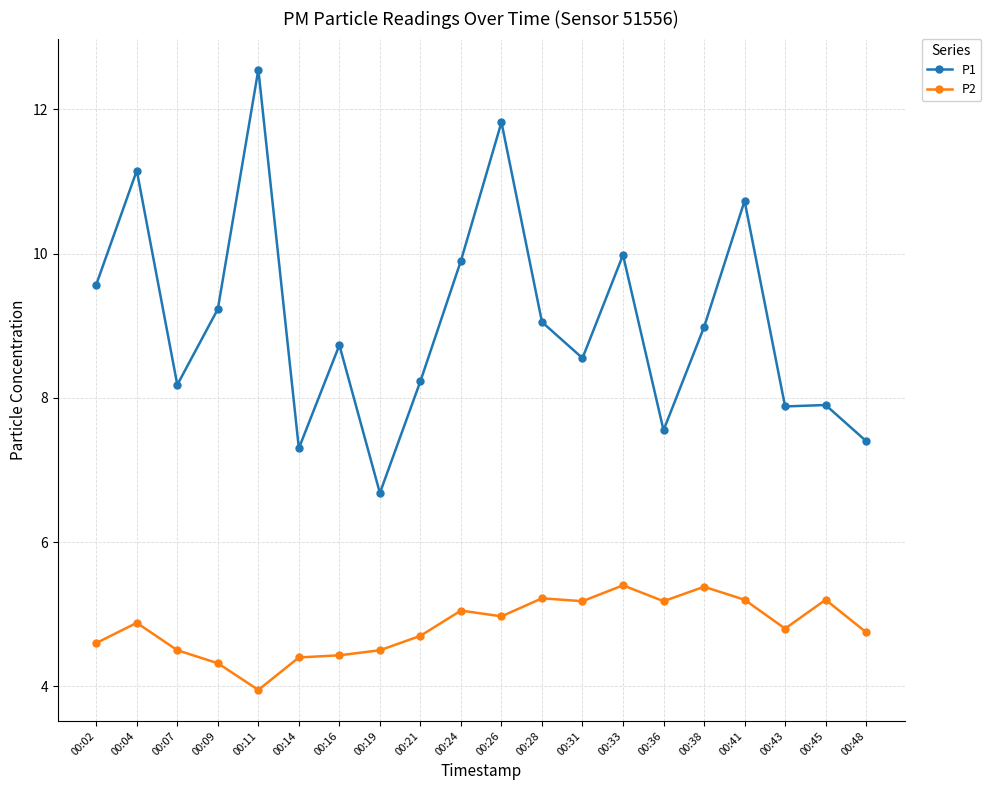

Which series has the largest total across all categories?

P1